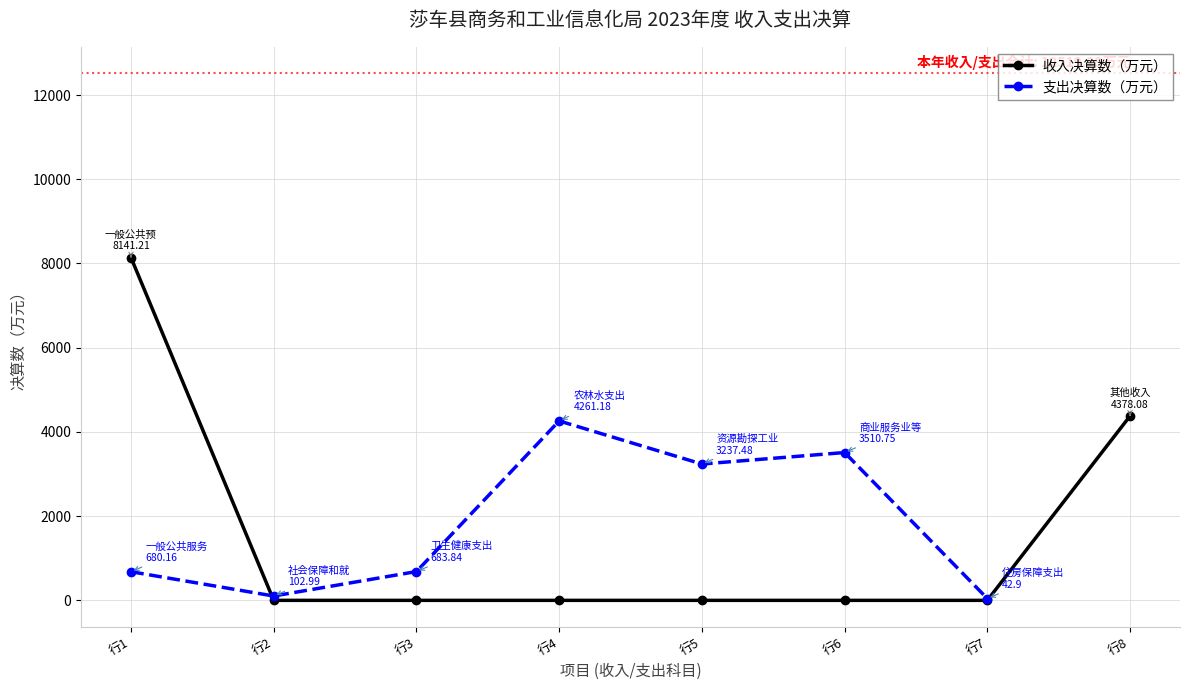

What is the value of the 1st point from the left?

8141.2